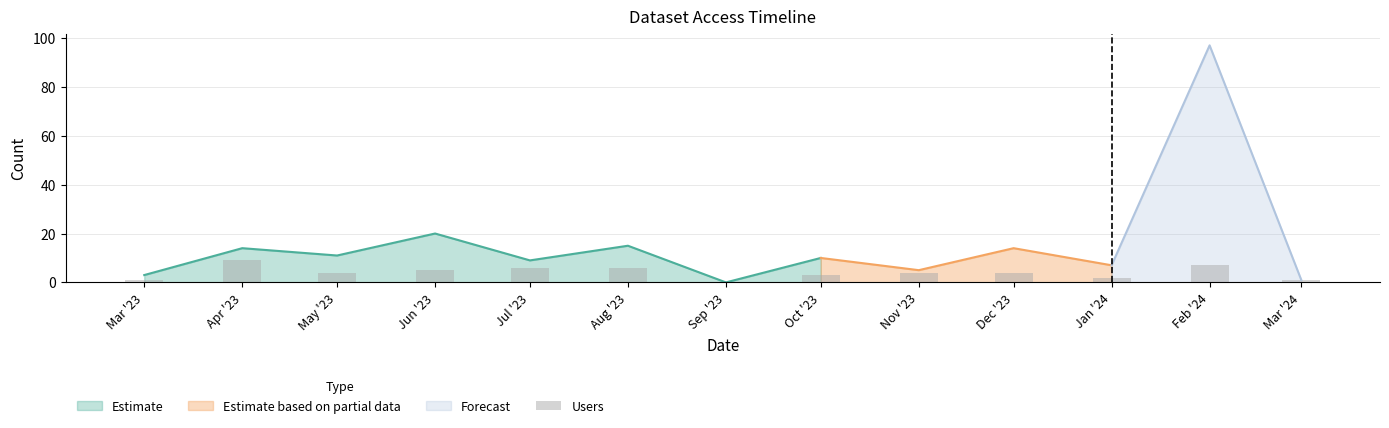

The chart shows a value of 6 at Aug '23. True or false?

True